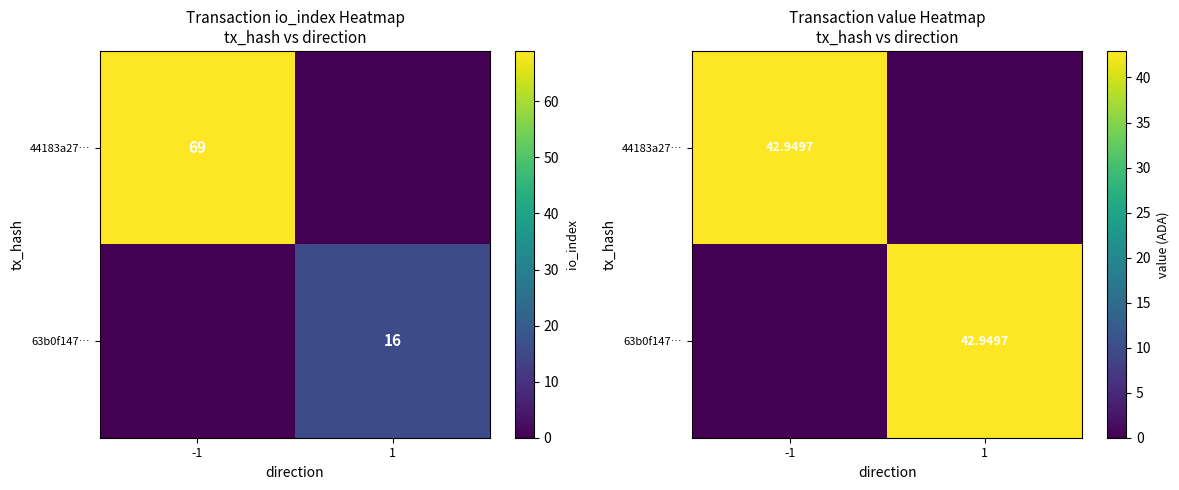

How many data points in 44183a27… are less than 42?

1